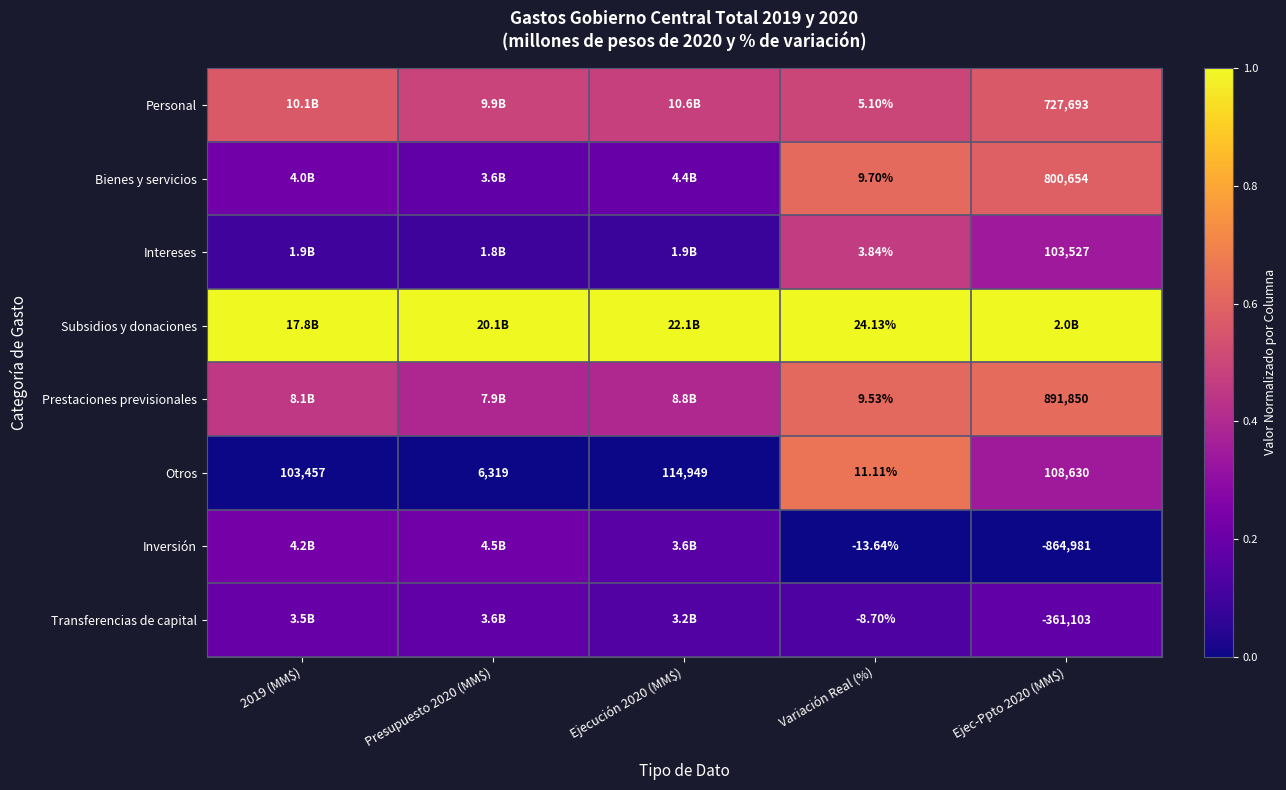

Rank the series at Variación Real (%) from lowest to highest value.

Inversión, Transferencias de capital, Intereses, Personal, Prestaciones previsionales, Bienes y servicios, Otros, Subsidios y donaciones